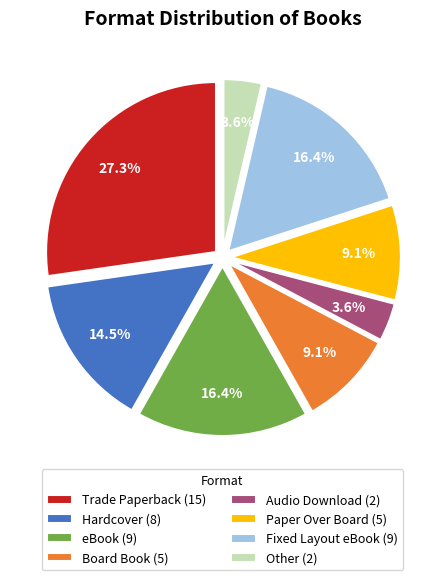

How much of the chart is everything except eBook (9)?

83.6%